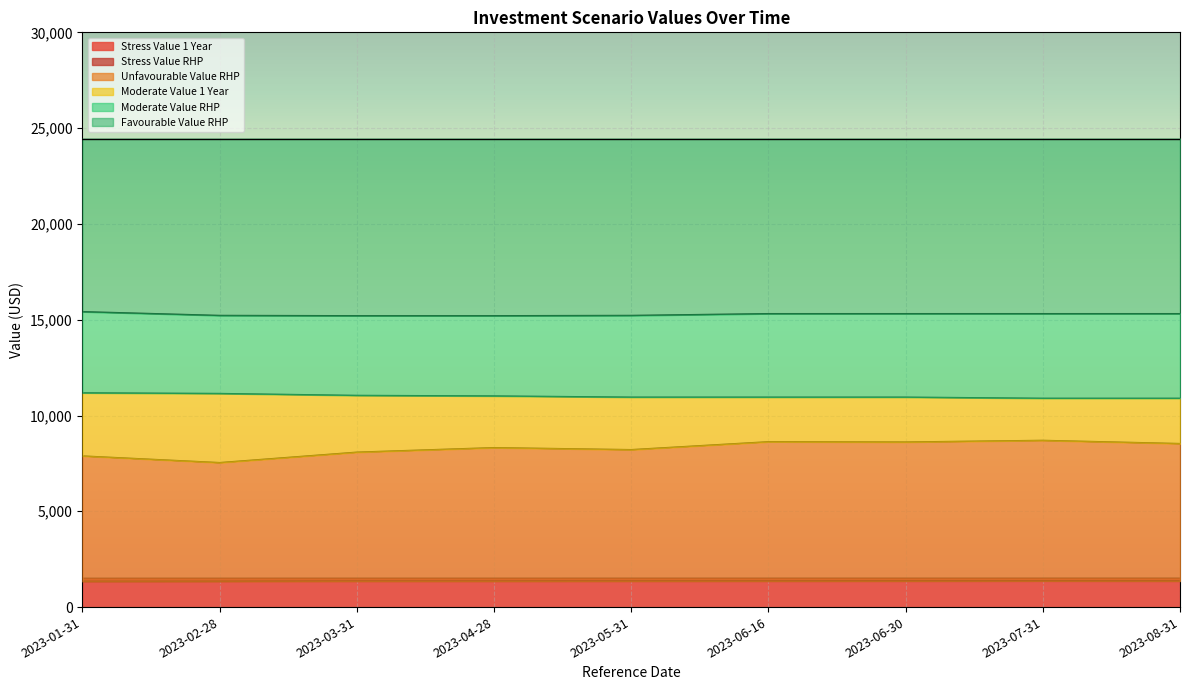

The value of Stress Value 1 Year at 2023-08-31 is 2482.1. True or false?

False